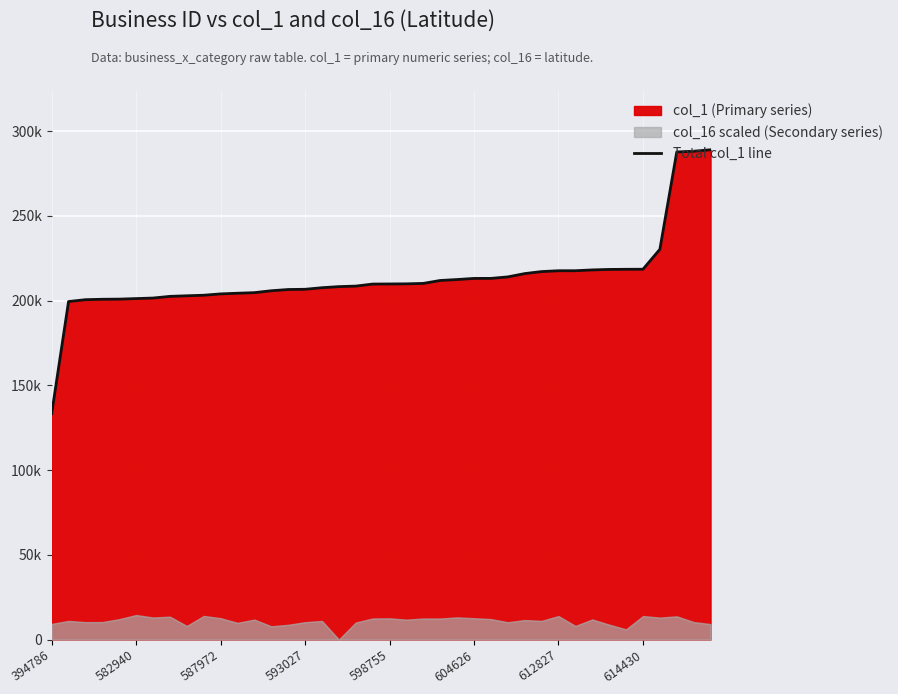

What is the sum of all values?

8543266